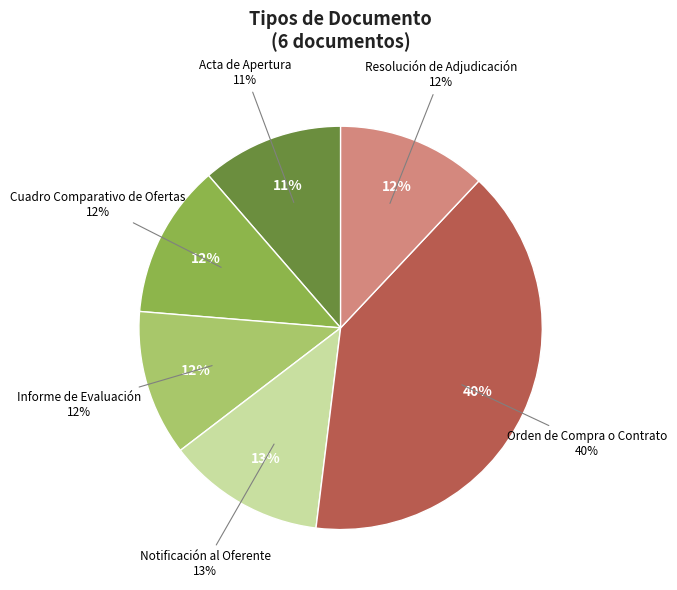

Rank the categories by value from highest to lowest.

Orden de Compra o Contrato, Notificación al Oferente, Cuadro Comparativo de Ofertas, Resolución de Adjudicación, Informe de Evaluación, Acta de Apertura